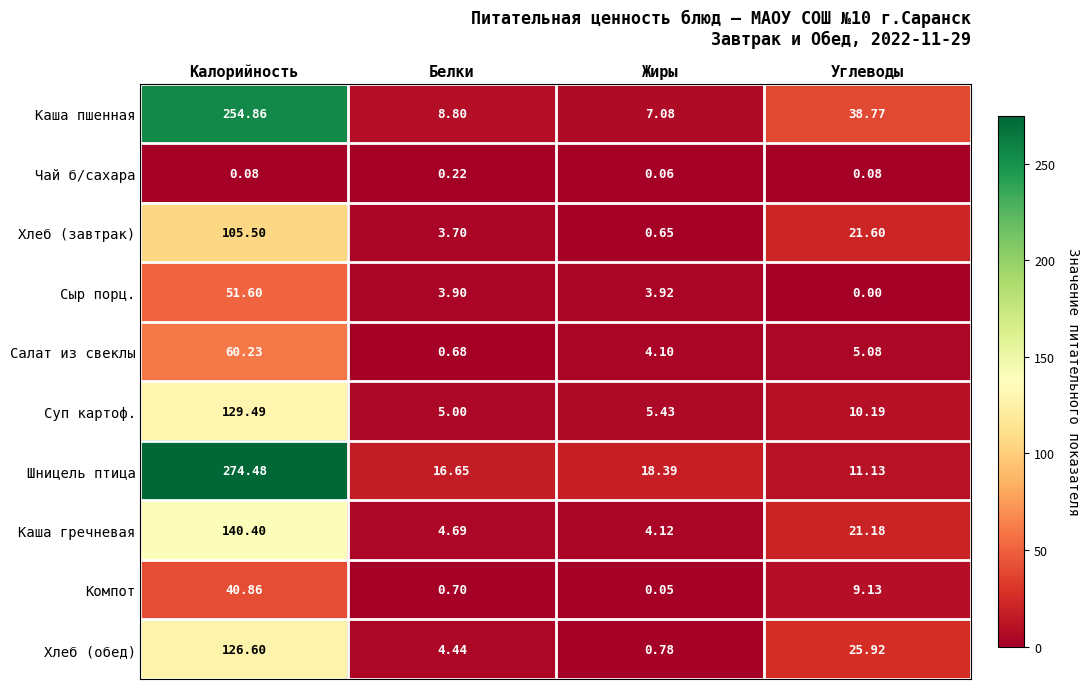

List the labels in order of Суп картоф. value, smallest first.

Белки, Жиры, Углеводы, Калорийность